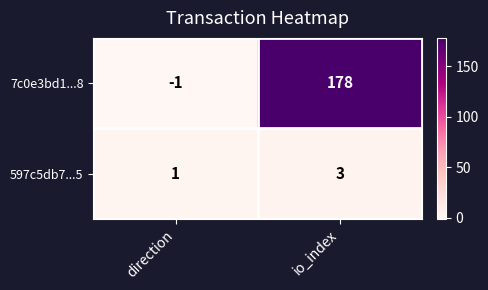

List the series in order of their peak value, highest first.

7c0e3bd1...8, 597c5db7...5